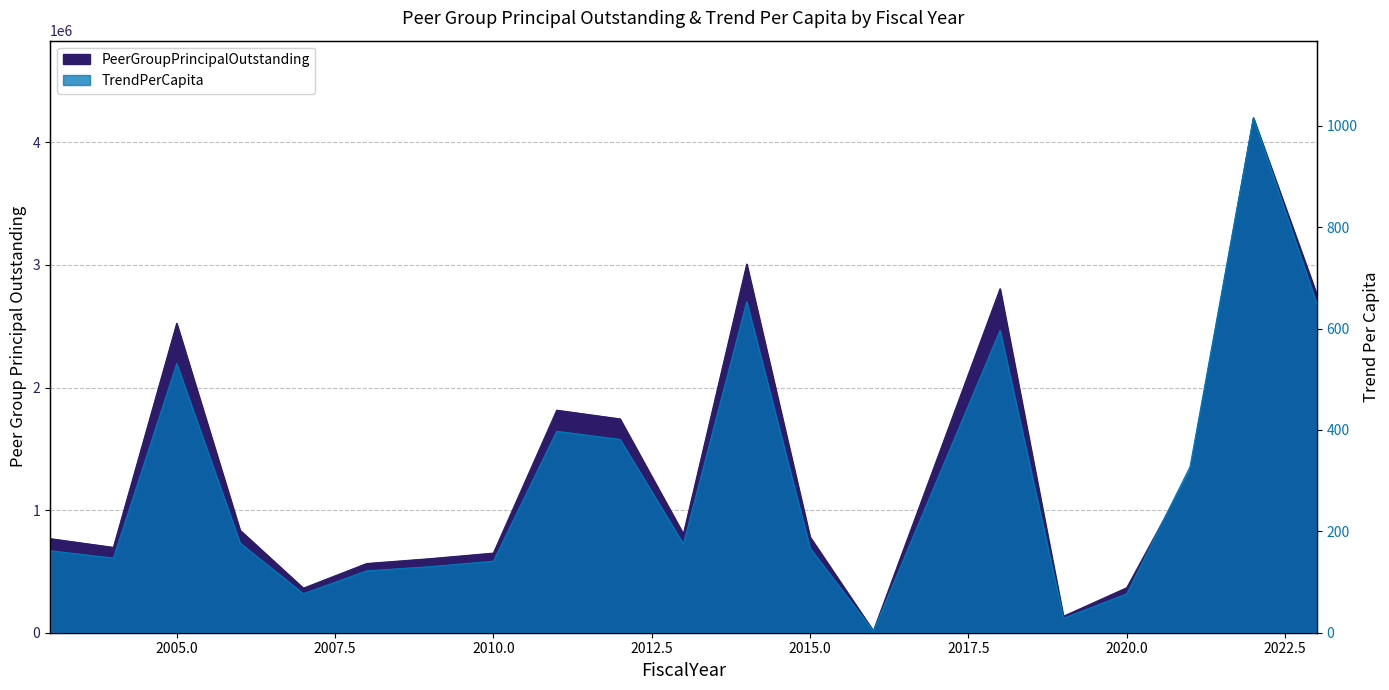

How many lines are shown in the chart?

2